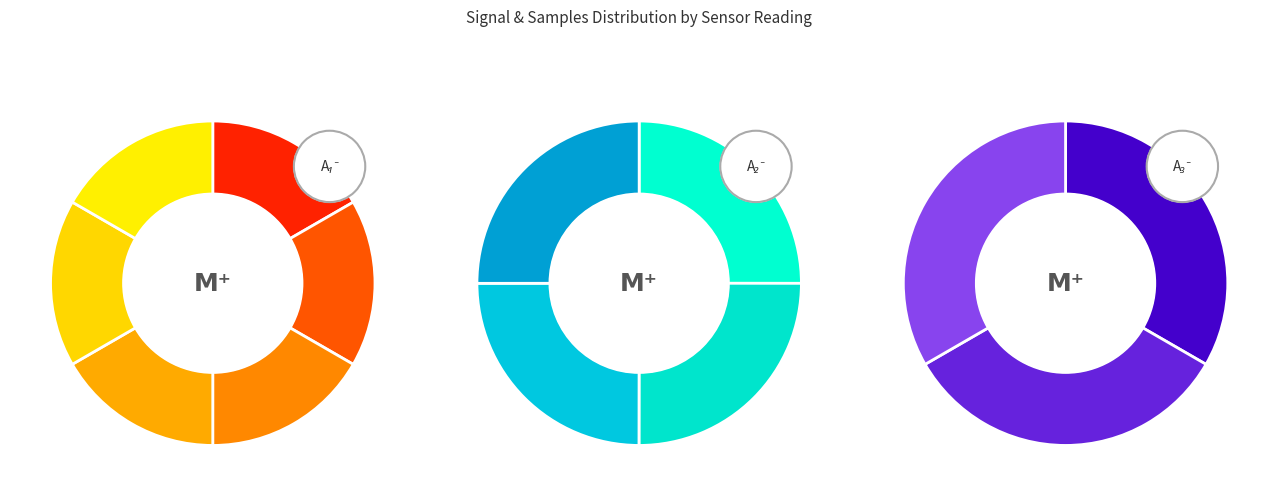

What percentage is NOT represented by -59?

90.0%